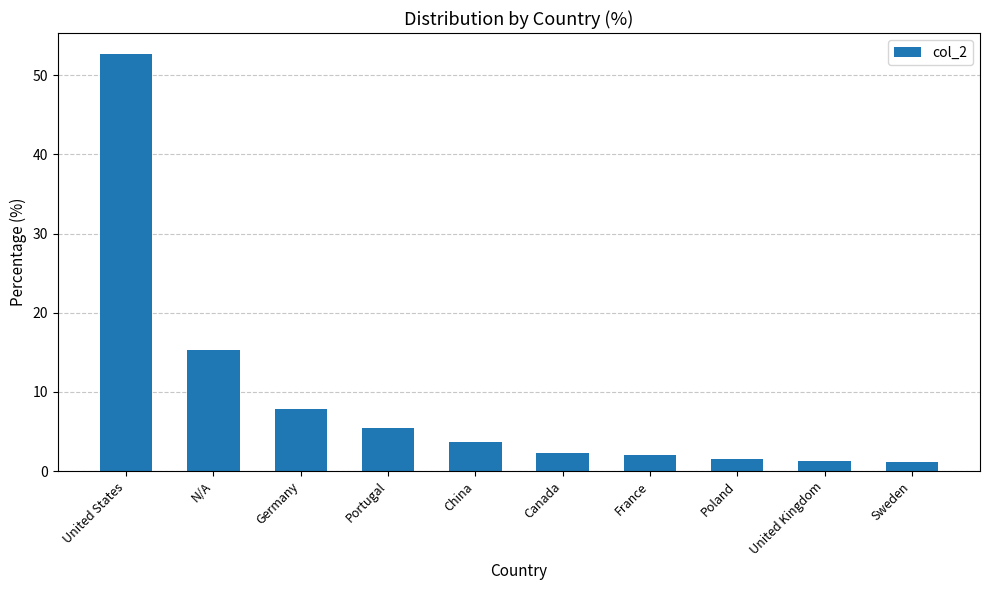

Count the number of categories in the chart.

10